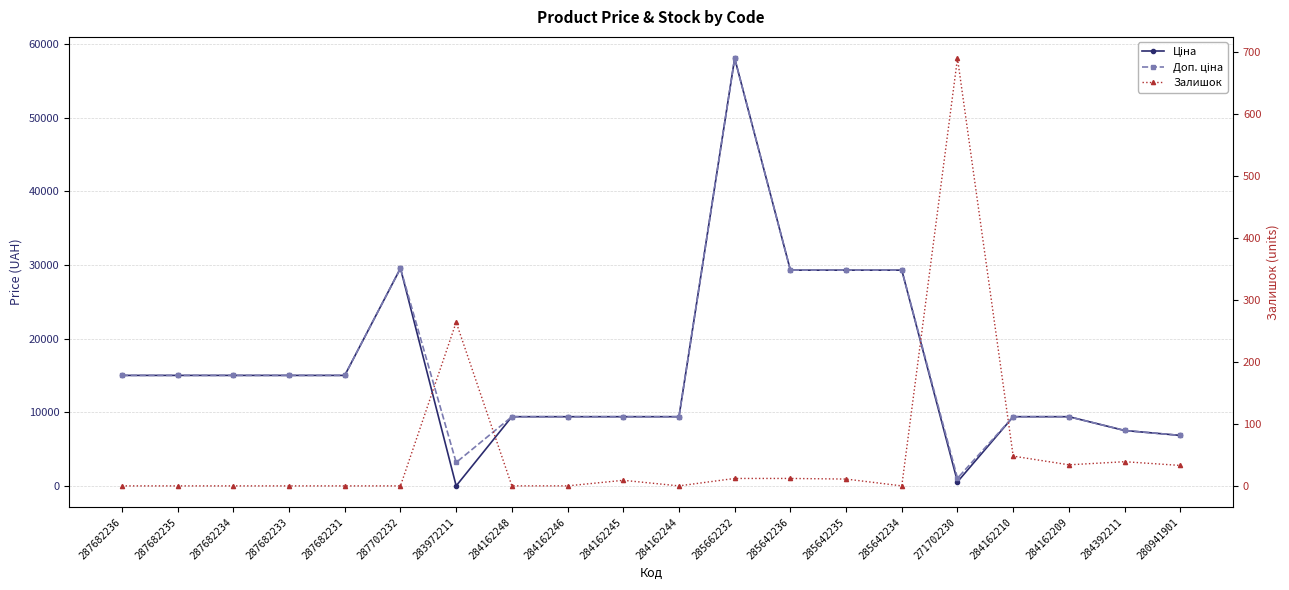

At which label is Залишок closest to 345?

283972211